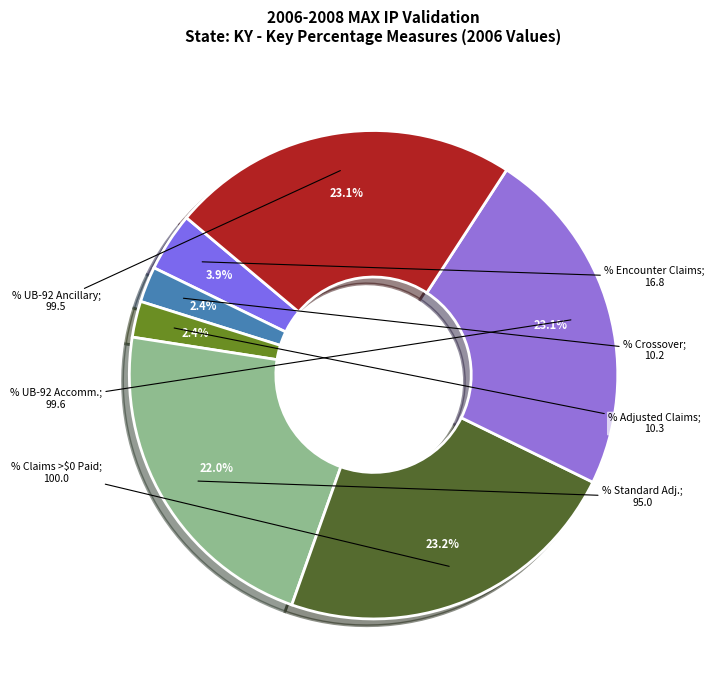

Does any single category account for the majority?

No